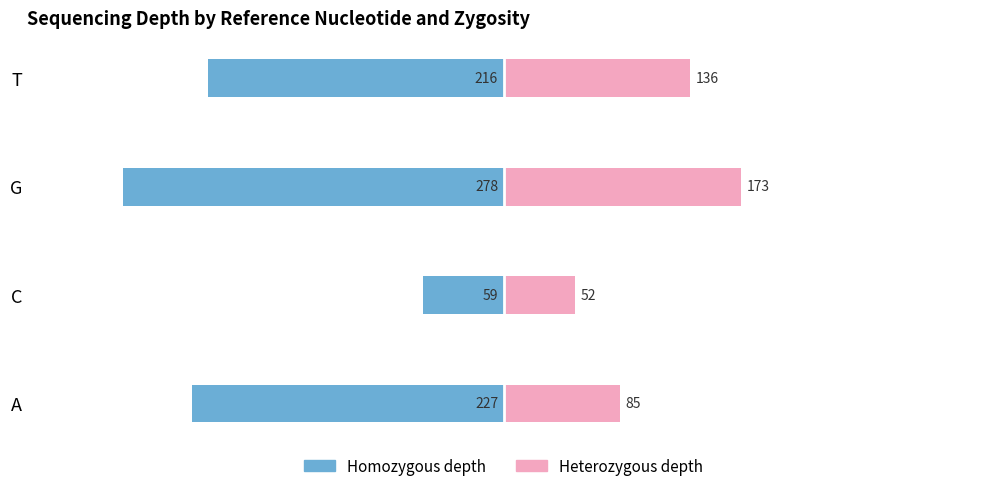

The value of Homozygous depth at C is -27. True or false?

False